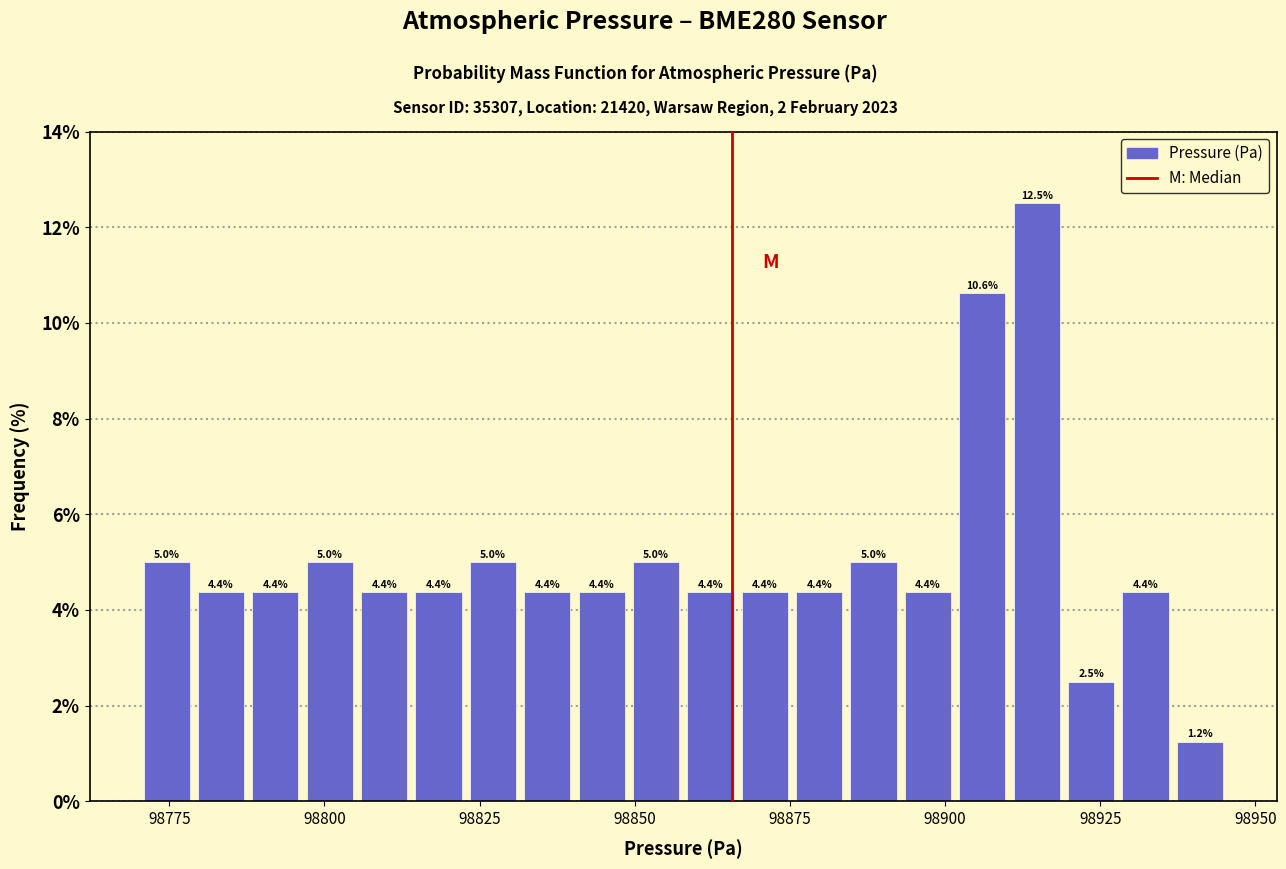

Read against the x-axis, roughly where is the centre of the tallest bar?

98915